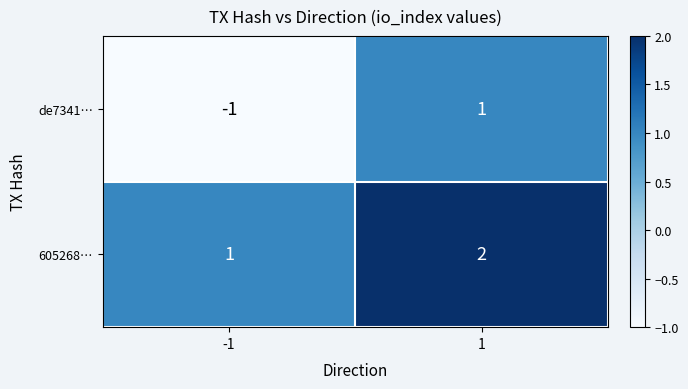

Which series changed the most between -1 and 1?

de7341…